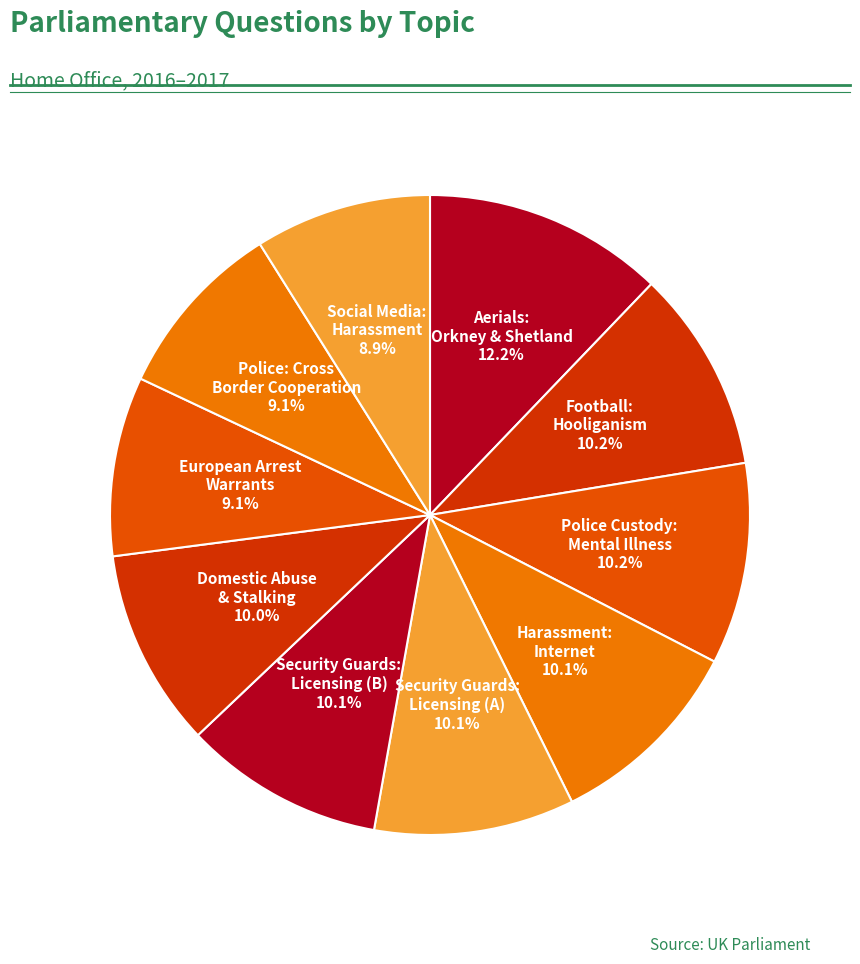

What is the ratio of the value at Social Media: Harassment to the value at Police: Cross Border Cooperation?

1.0